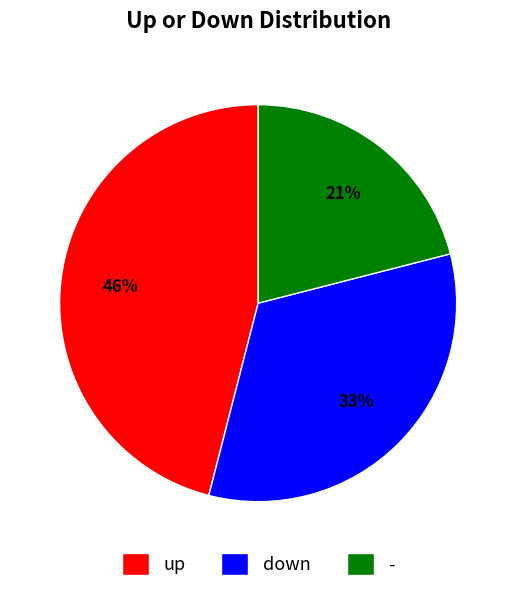

Which slice is the smallest?

-